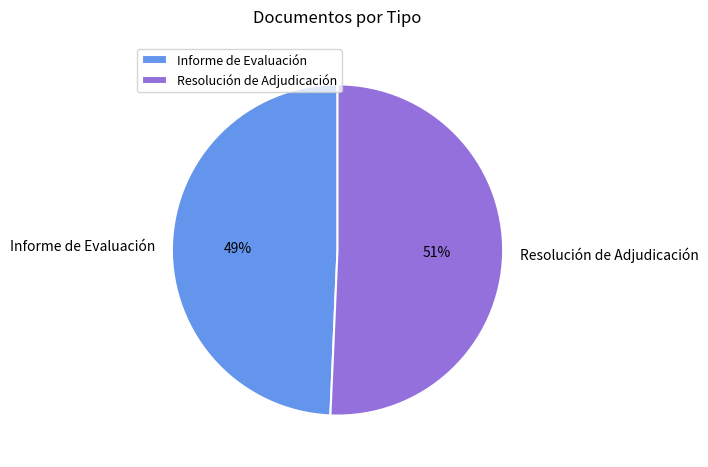

The Informe de Evaluación slice represents 49% of the pie. True or false?

True